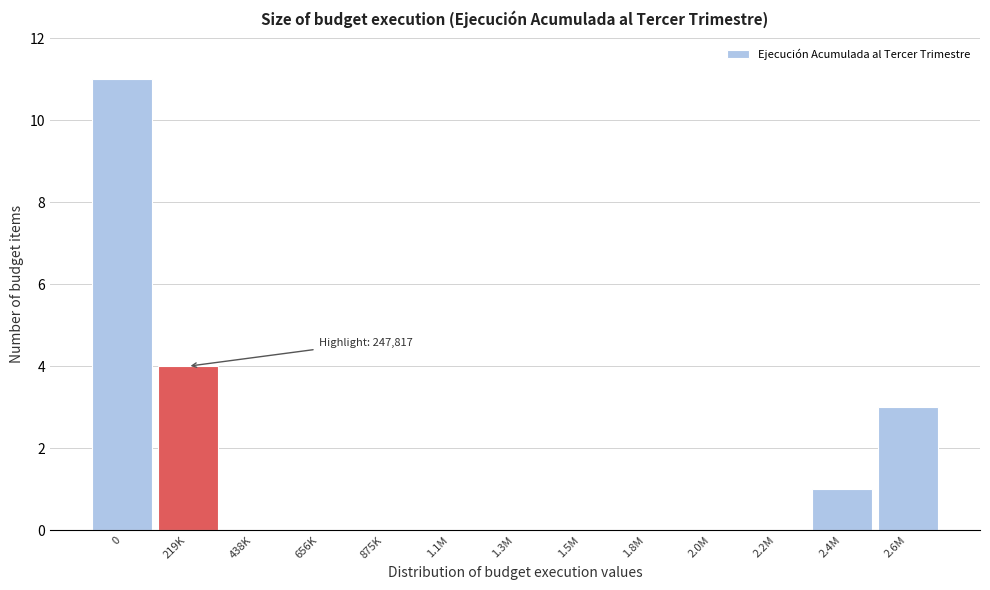

Reading left to right, list all the values displayed in this chart.

0=11	219K=4	438K=0	656K=0	875K=0	1.1M=0	1.3M=0	1.5M=0	1.8M=0	2.0M=0	2.2M=0	2.4M=1	2.6M=3